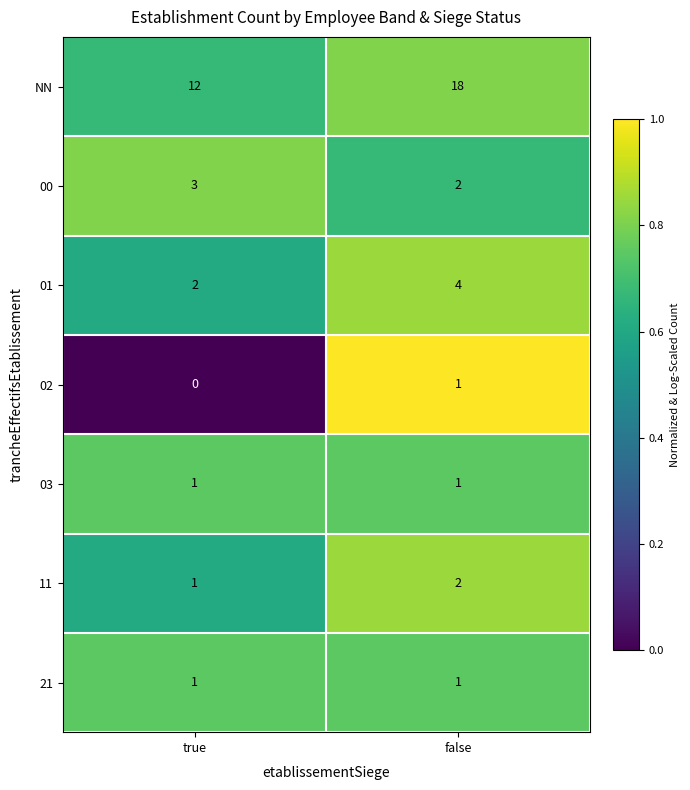

What is the total value across all series at false?

29